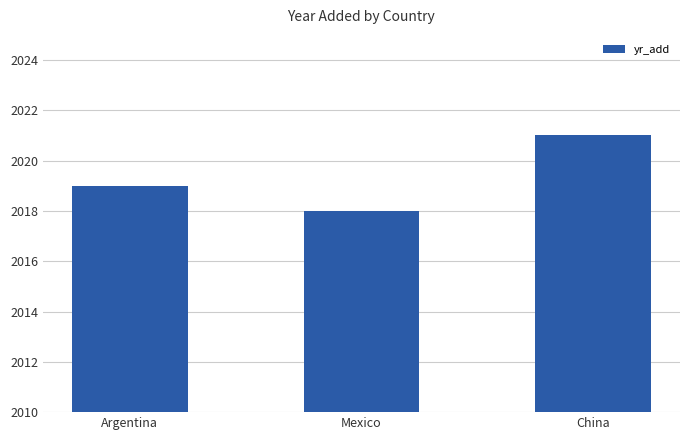

Read the value at Argentina.

2019